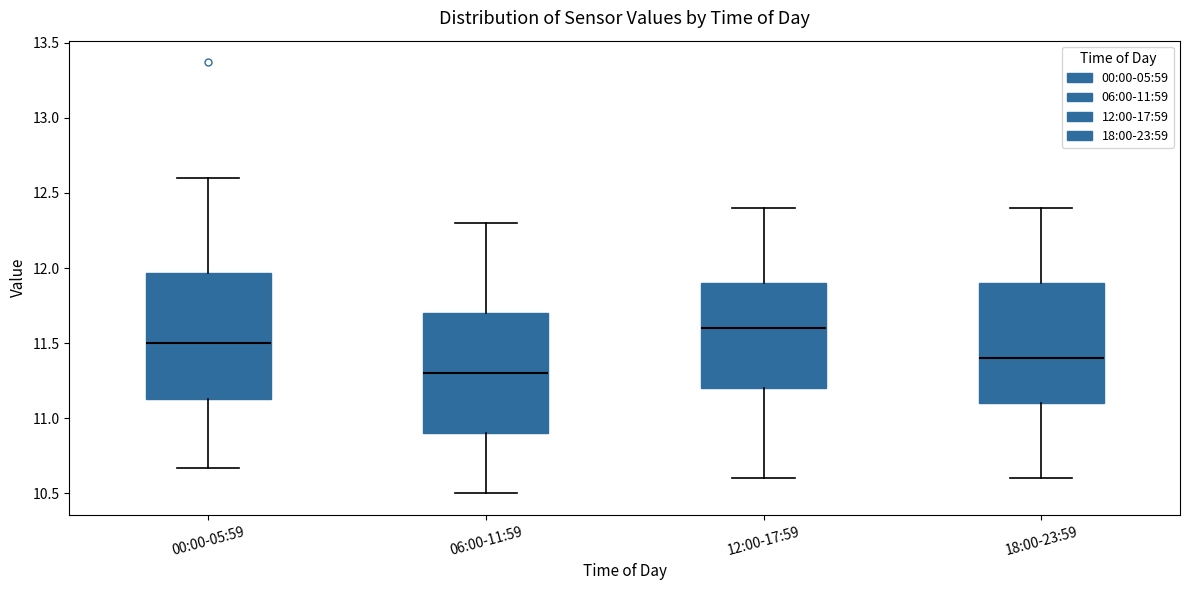

Where is the lower edge of the box for 00:00-05:59 on the y-axis? The values are not printed on the chart, so give them approximately, as read against the axis.

11.15